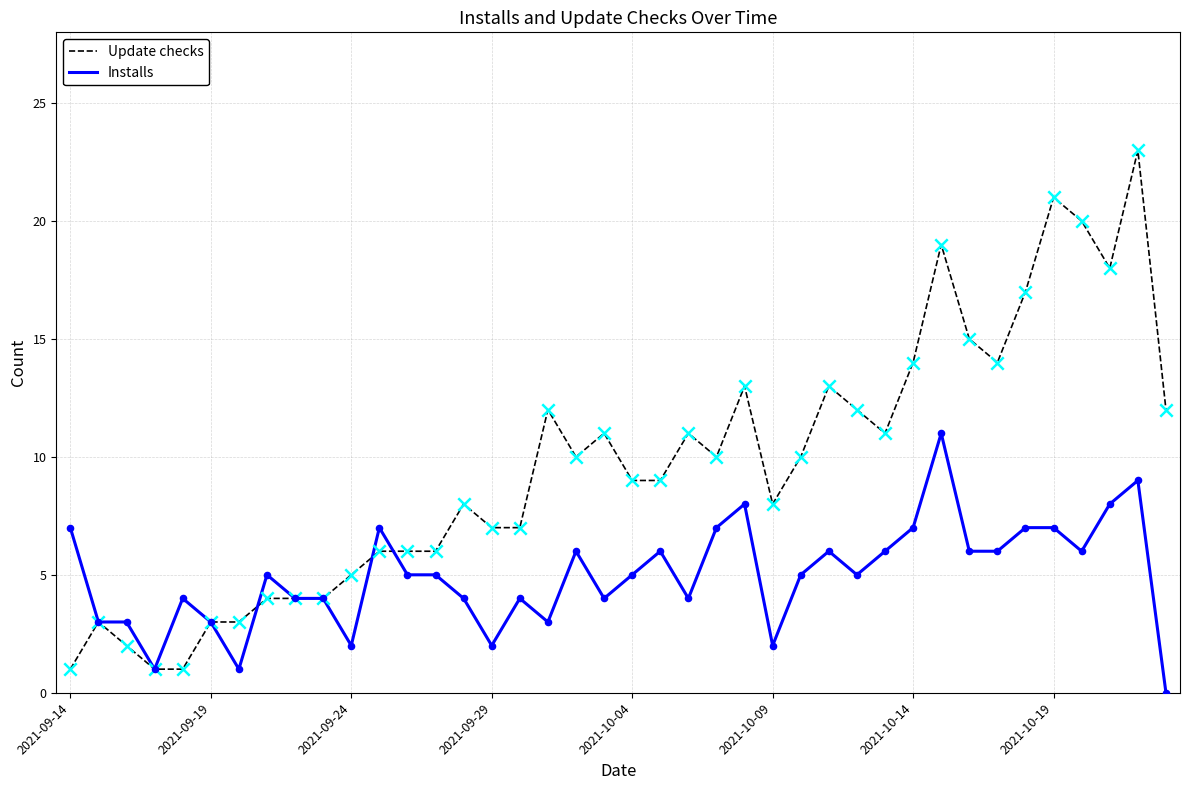

Which series has the largest total across all categories?

Update checks